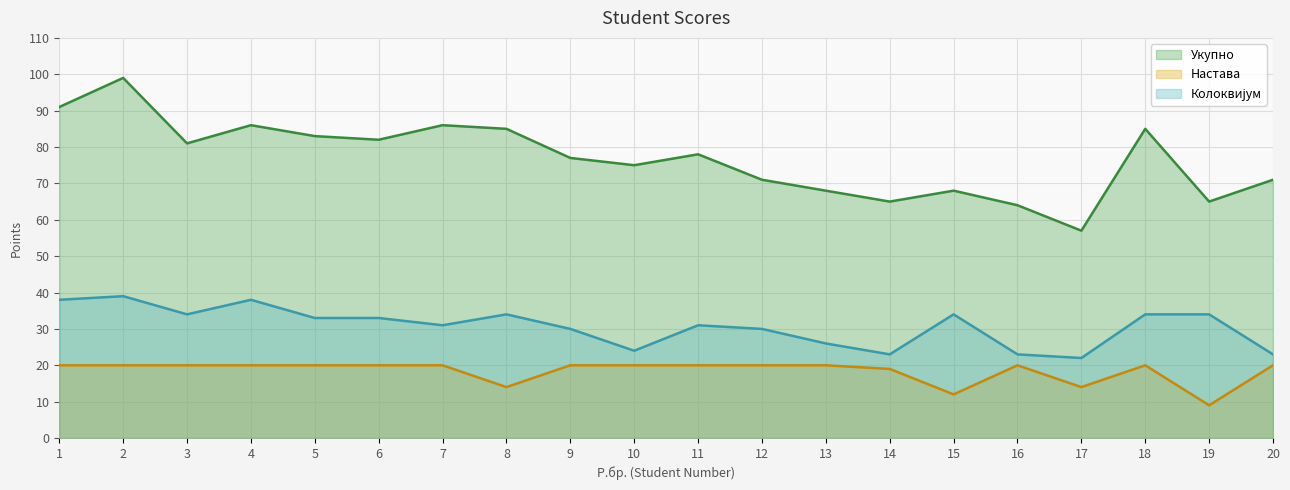

How many data points does each series have?

20